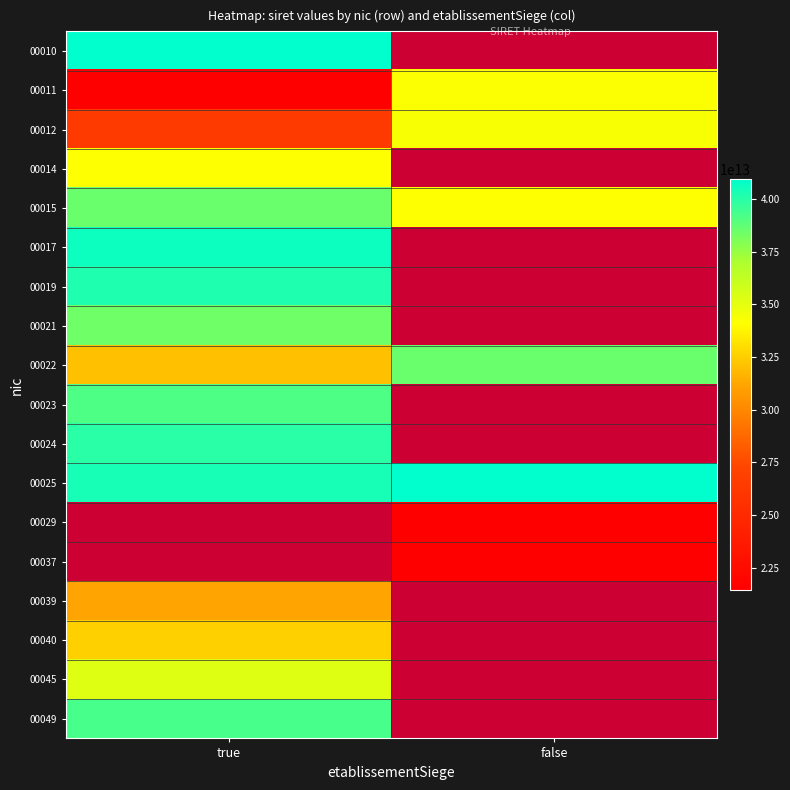

The value of 00022 at true is 19566119195089.6. True or false?

False